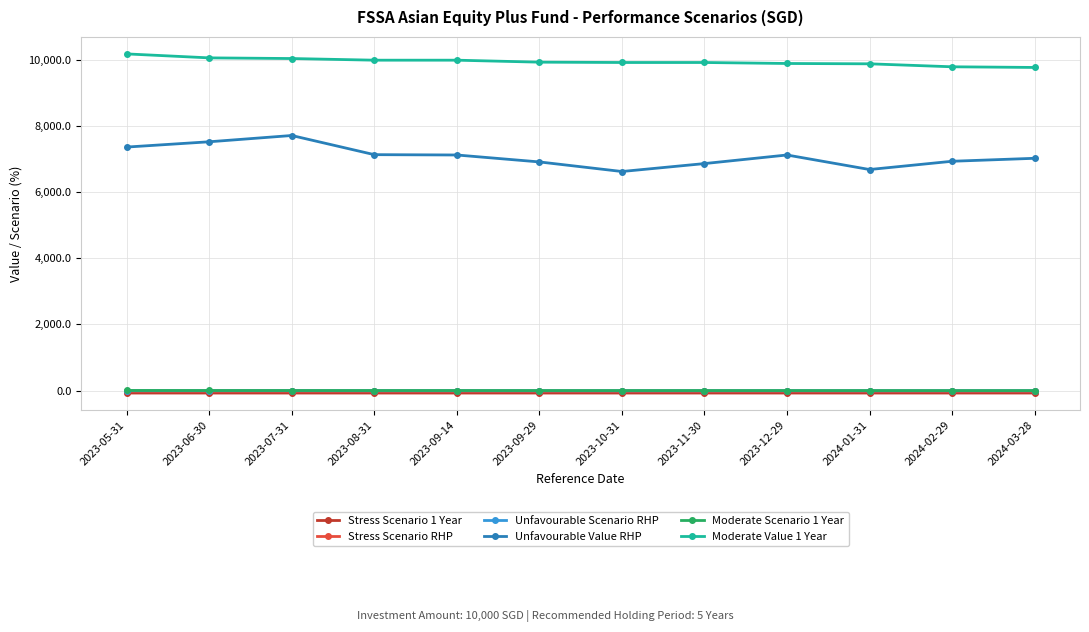

Does the chart have visible grid lines?

Yes